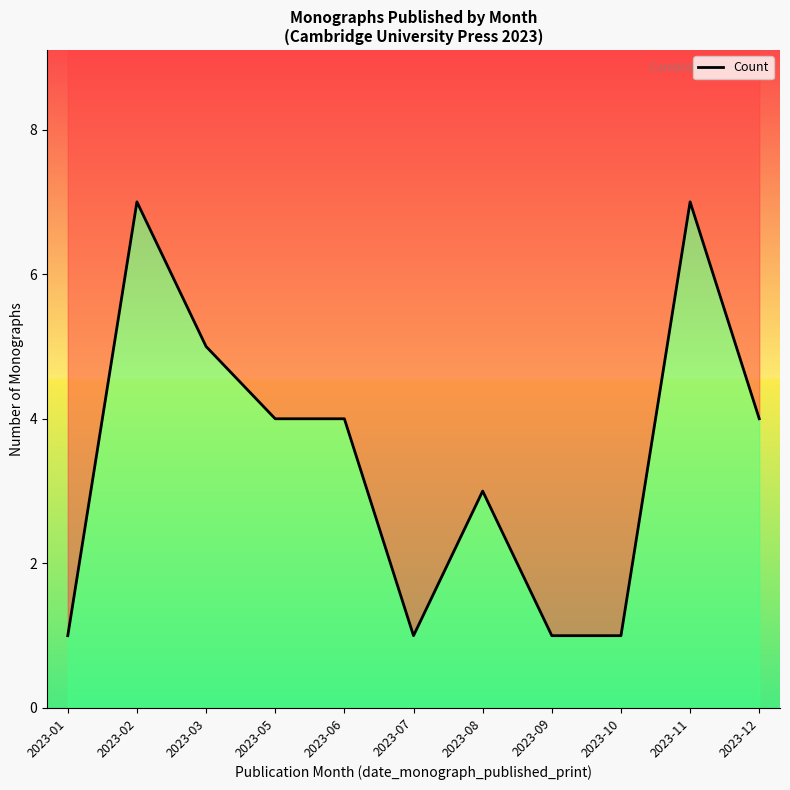

Count the number of categories in the chart.

11